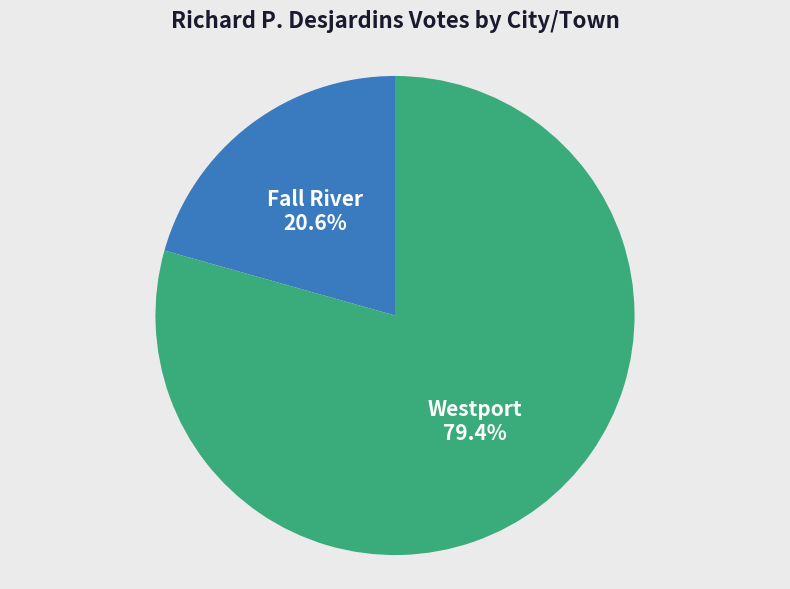

What percentage is NOT represented by Fall River?

79.4%